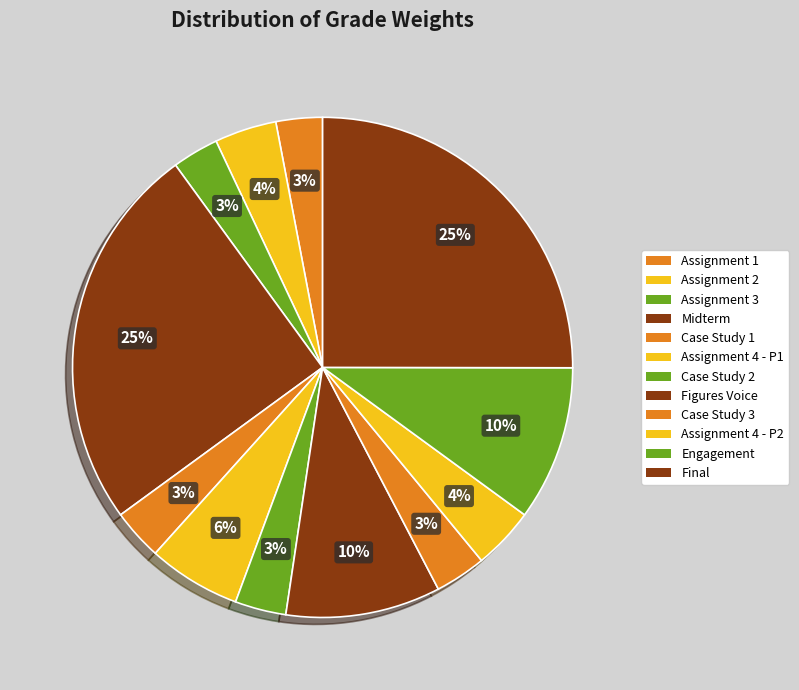

Count the number of slices in the pie.

12